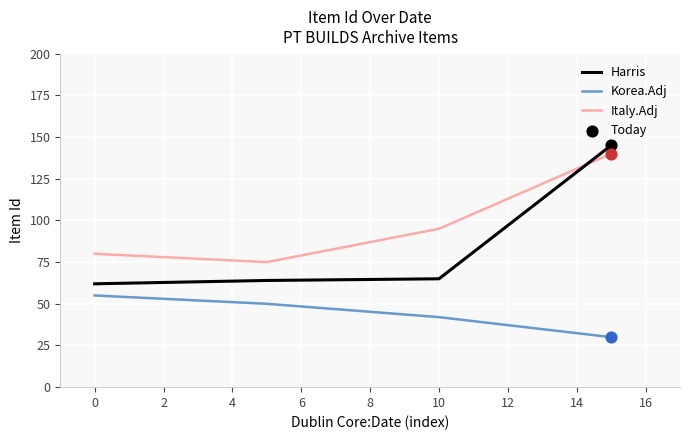

Which series has the widest spread of values?

Harris